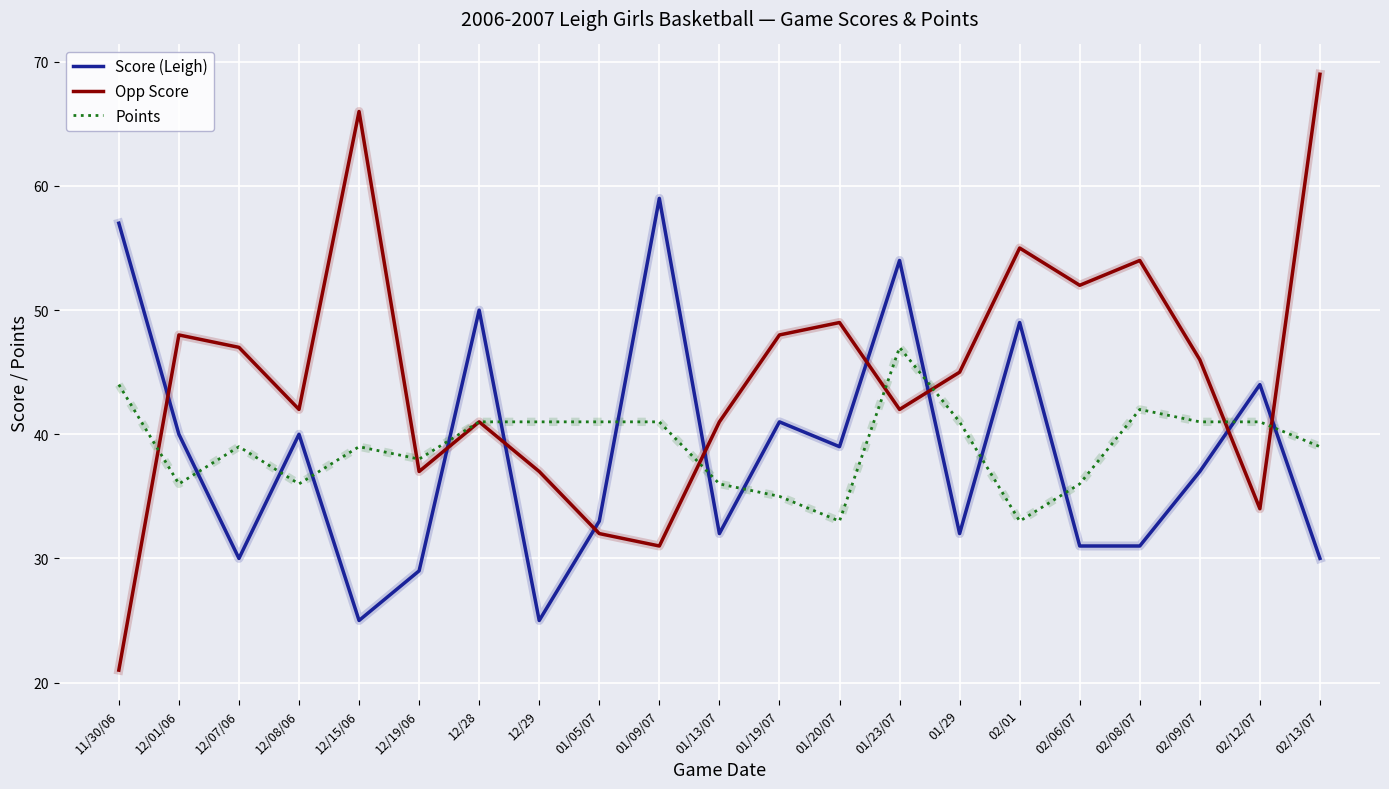

What is the difference between the highest and lowest values at 12/08/06?

6